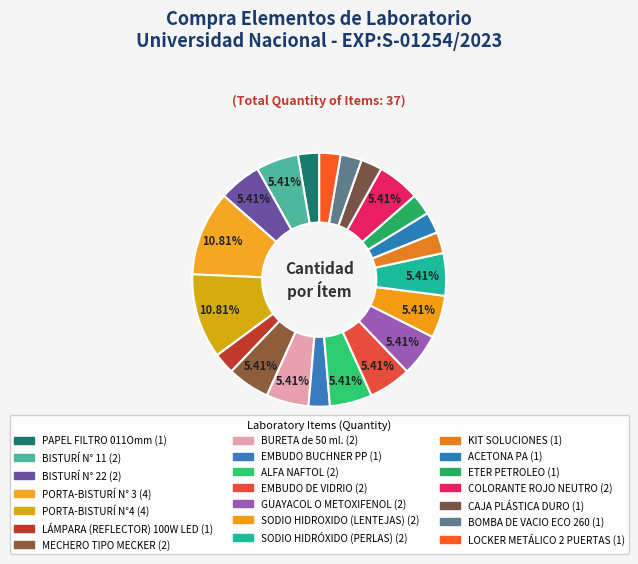

Rank the categories by value from lowest to highest.

PAPEL FILTRO 011Omm, LÁMPARA (REFLECTOR) 100W LED, EMBUDO BUCHNER PP, KIT SOLUCIONES, ACETONA PA, ETER PETROLEO, CAJA PLÁSTICA DURO, BOMBA DE VACIO ECO 260, LOCKER METÁLICO 2 PUERTAS, BISTURÍ N° 11, BISTURÍ N° 22, MECHERO TIPO MECKER, BURETA de 50 ml., ALFA NAFTOL, EMBUDO DE VIDRIO, GUAYACOL O METOXIFENOL, SODIO HIDROXIDO (LENTEJAS), SODIO HIDRÓXIDO (PERLAS), COLORANTE ROJO NEUTRO, PORTA-BISTURÍ N° 3, PORTA-BISTURÍ N°4